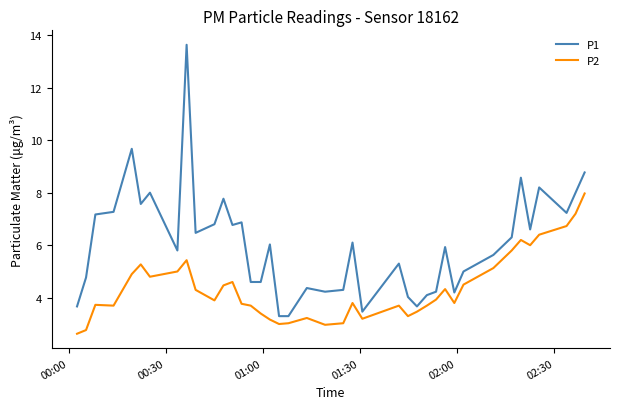

Which series has the widest spread of values?

P1